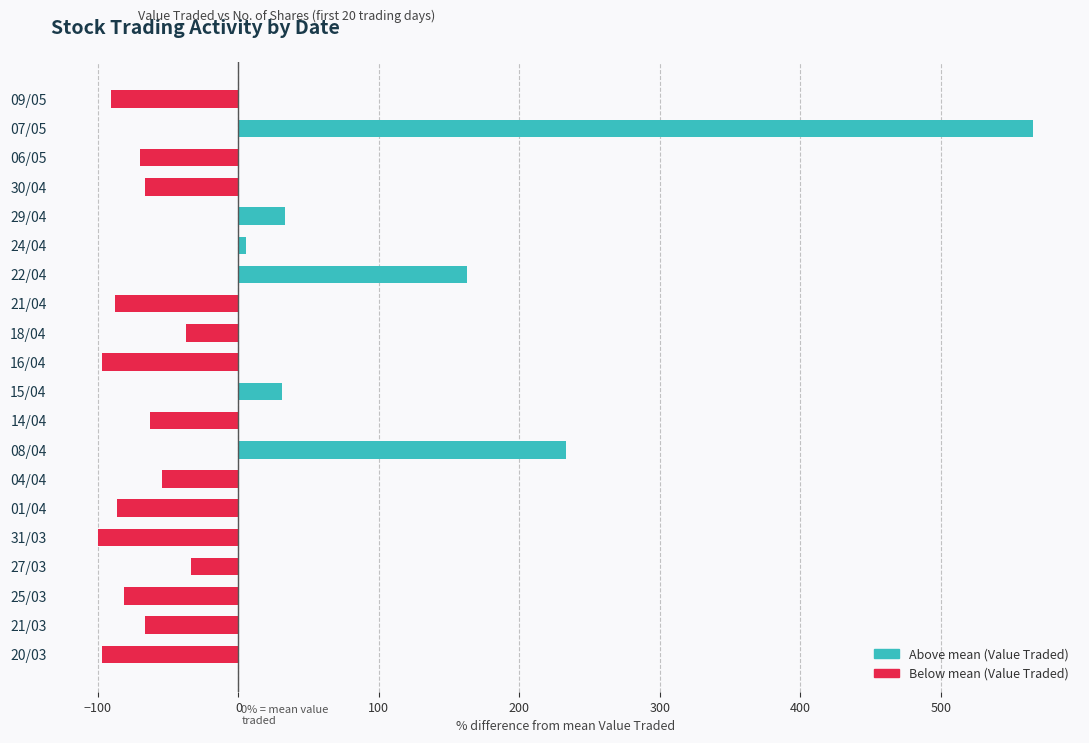

Does the chart contain any negative values?

Yes